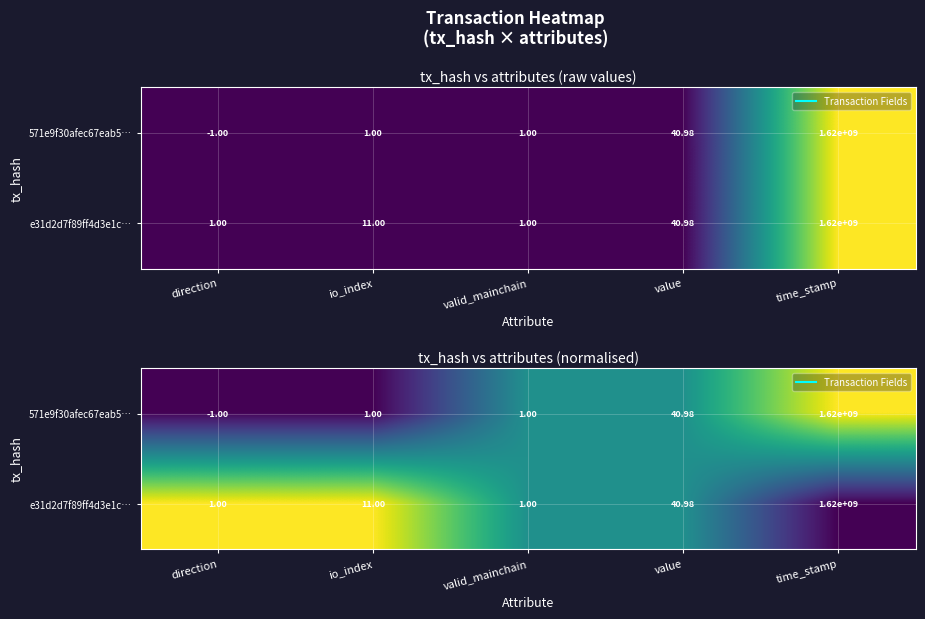

Rank the series by their maximum value, from highest to lowest.

571e9f30afec67eab5…, e31d2d7f89ff4d3e1c…